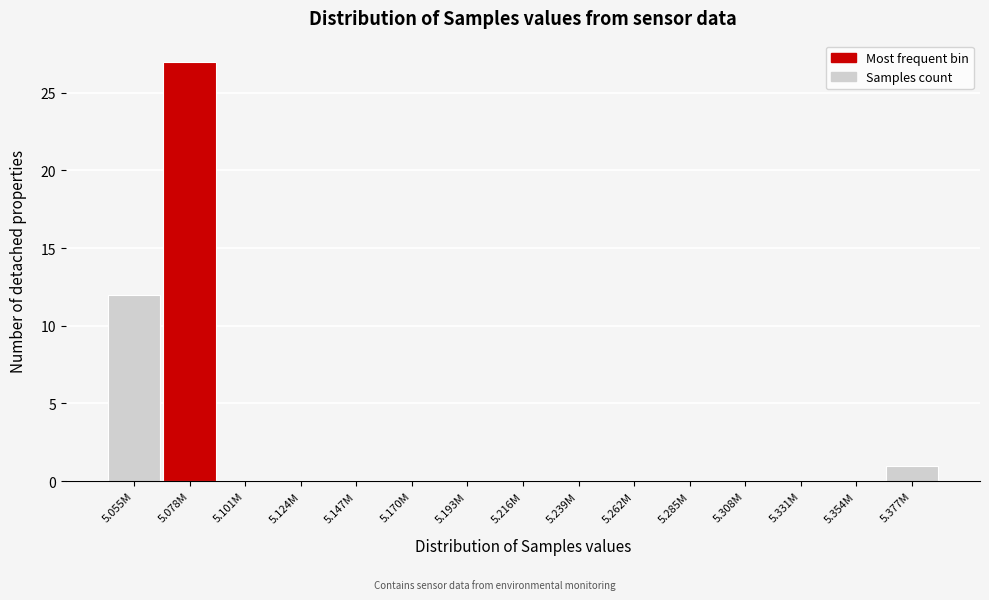

Reading left to right, what are all the values shown in this chart?

5.055M=12	5.078M=27	5.101M=0	5.124M=0	5.147M=0	5.170M=0	5.193M=0	5.216M=0	5.239M=0	5.262M=0	5.285M=0	5.308M=0	5.331M=0	5.354M=0	5.377M=1